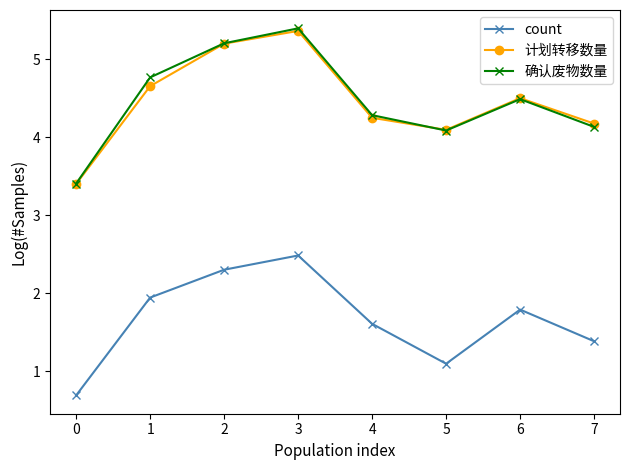

List the labels in order of count value, largest first.

3, 2, 1, 6, 4, 7, 5, 0